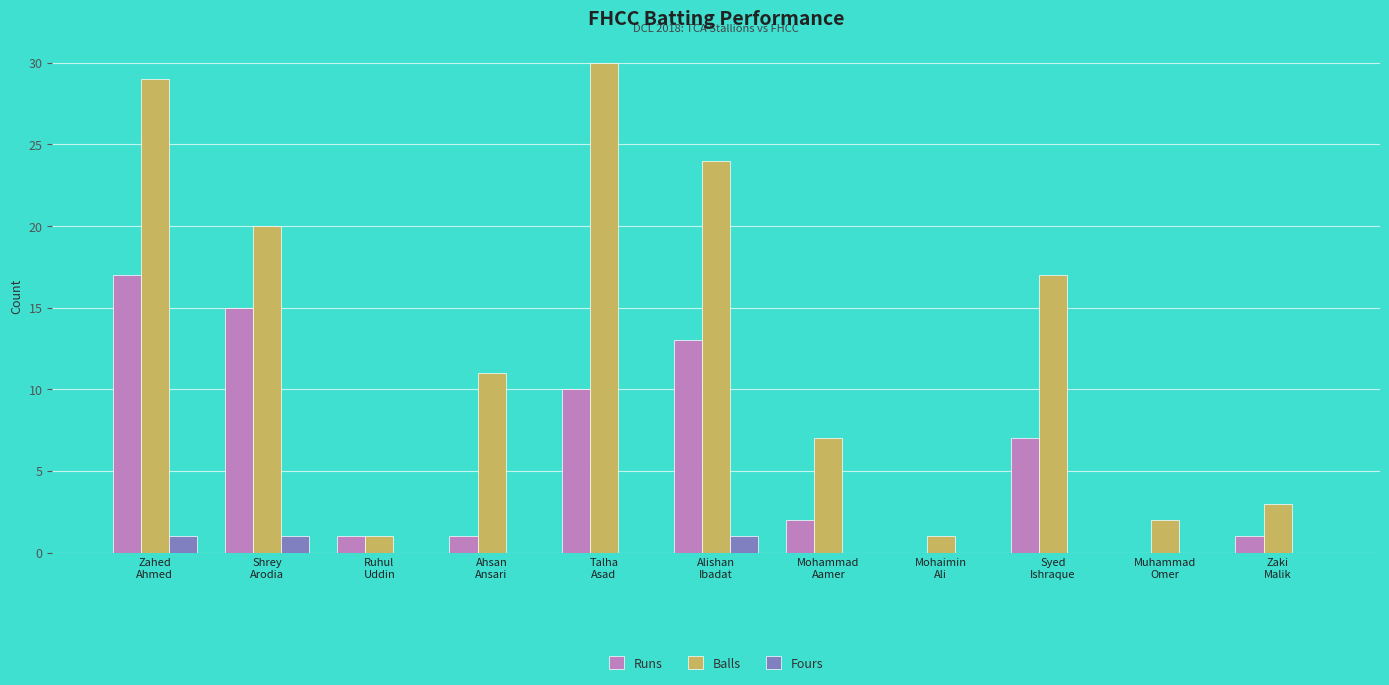

Which series has the largest total across all categories?

Balls